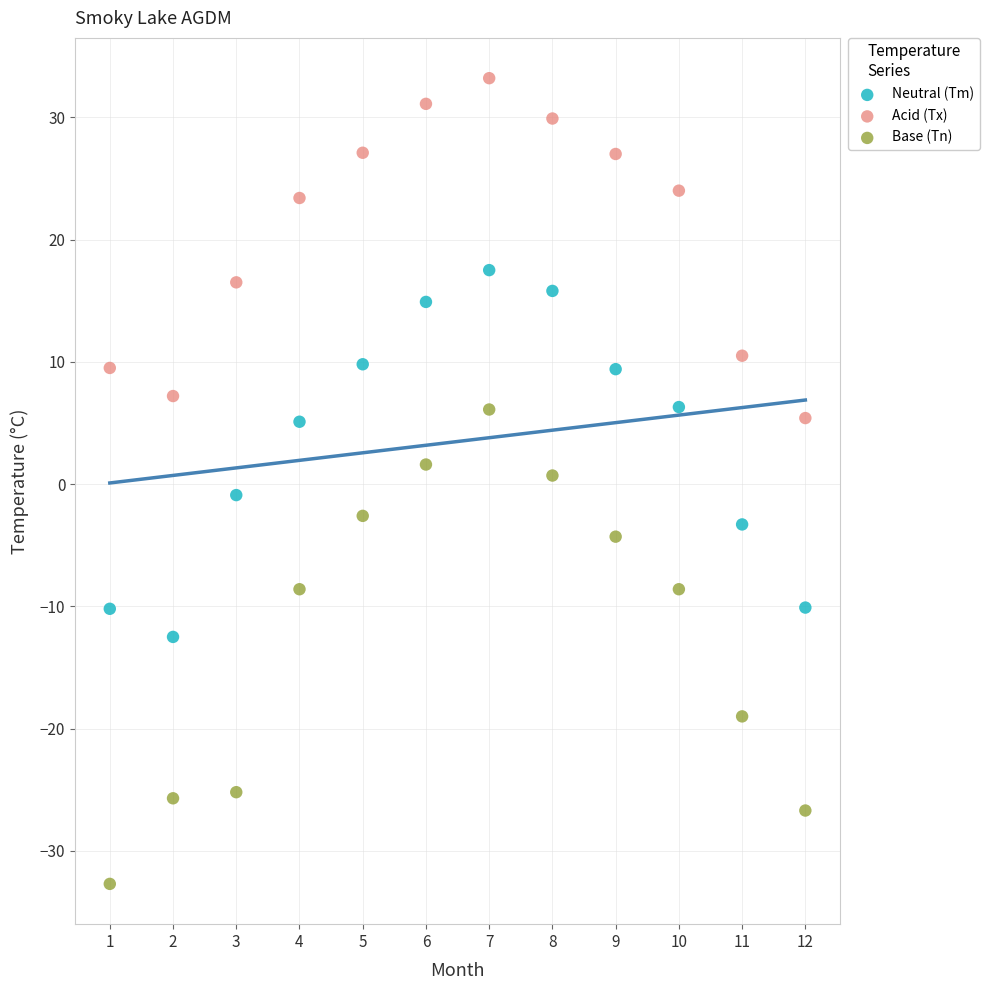

Across all data points, what is the range of X values (max minus min)?

11.0